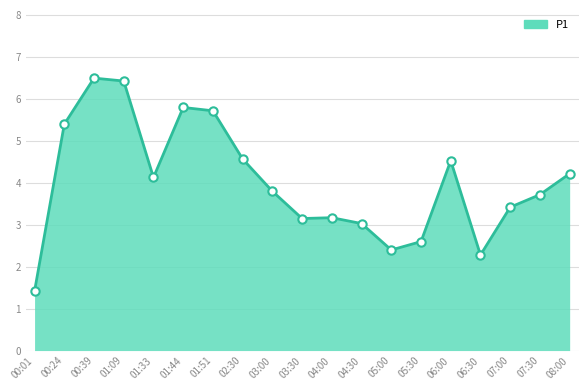

Read the value at 07:00.

3.4